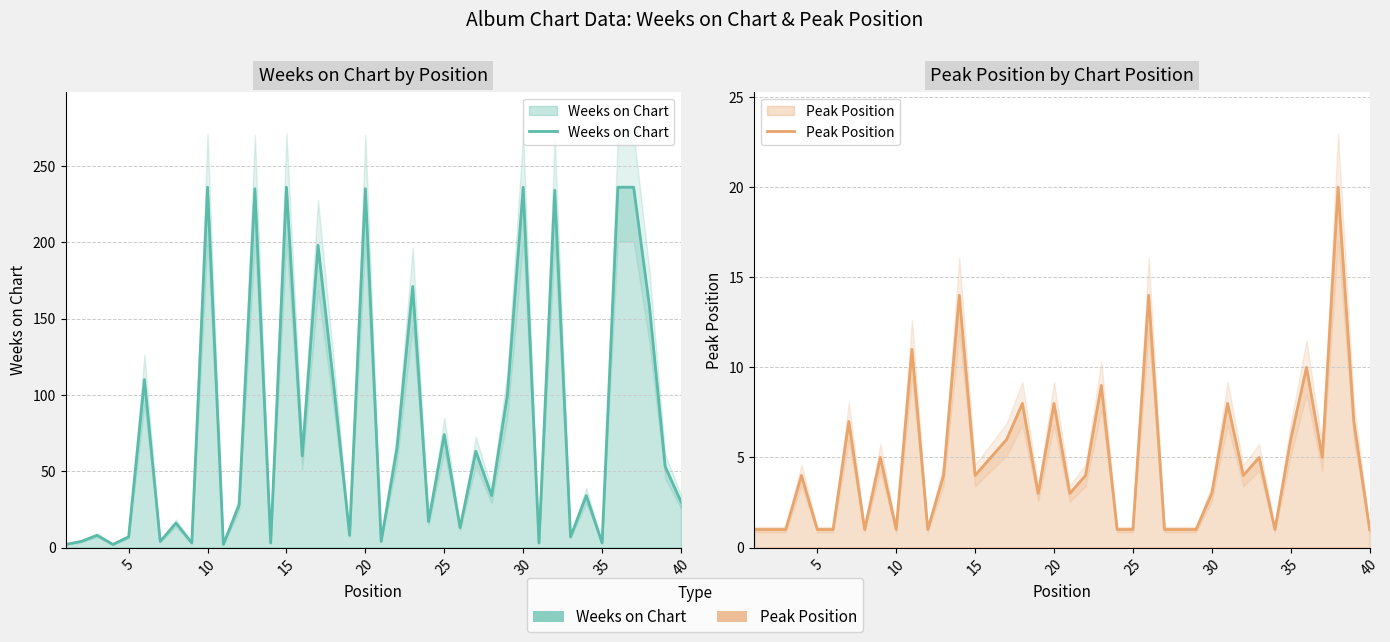

What is the average value of the Weeks on Chart series?

82